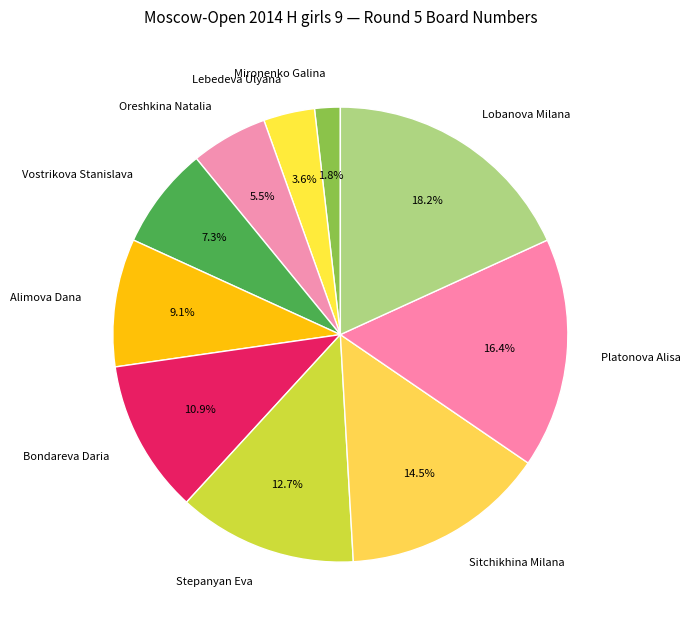

How many slices are in this pie chart?

10